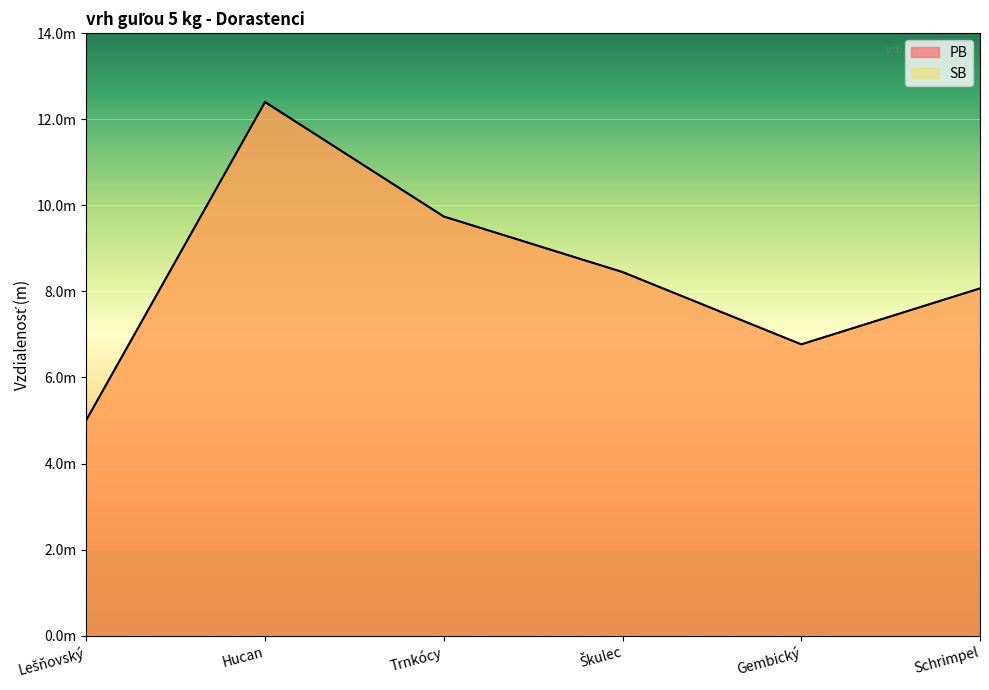

What is the minimum value shown in the chart?

5.0